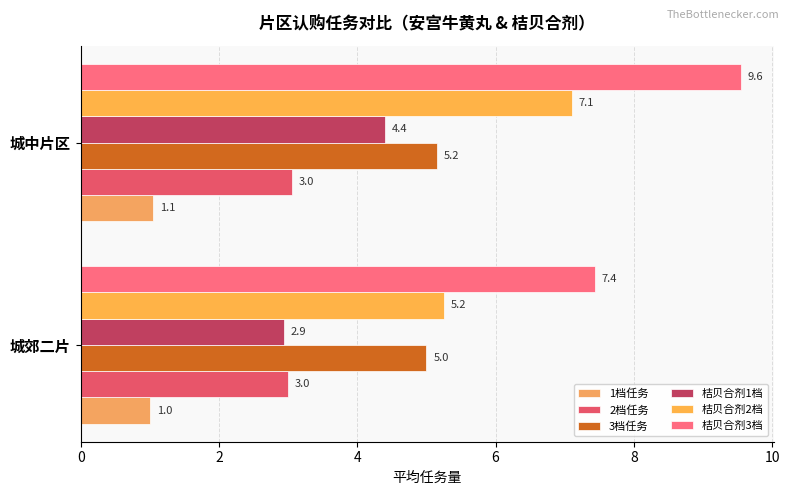

How many data points in 1档任务 are above 1?

1